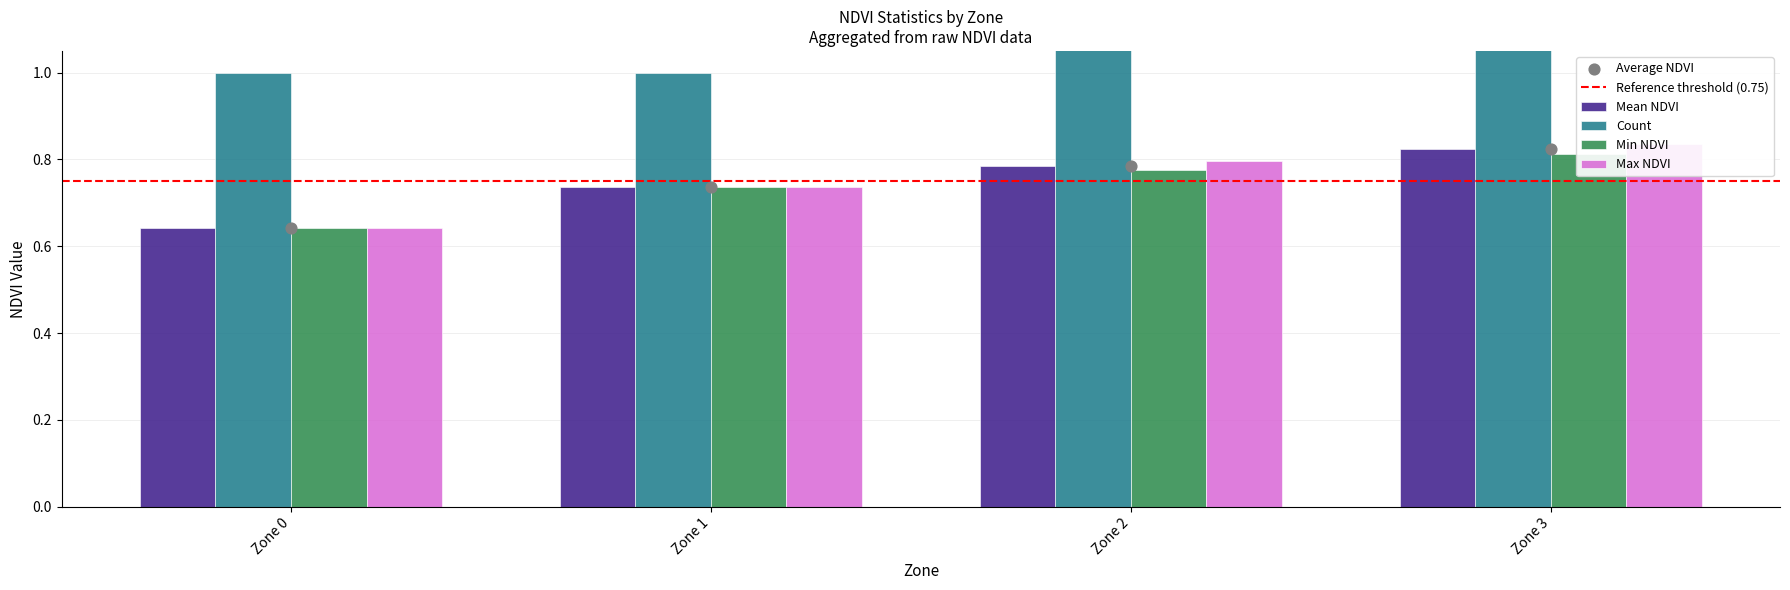

Which series has the widest spread of Y values?

Count